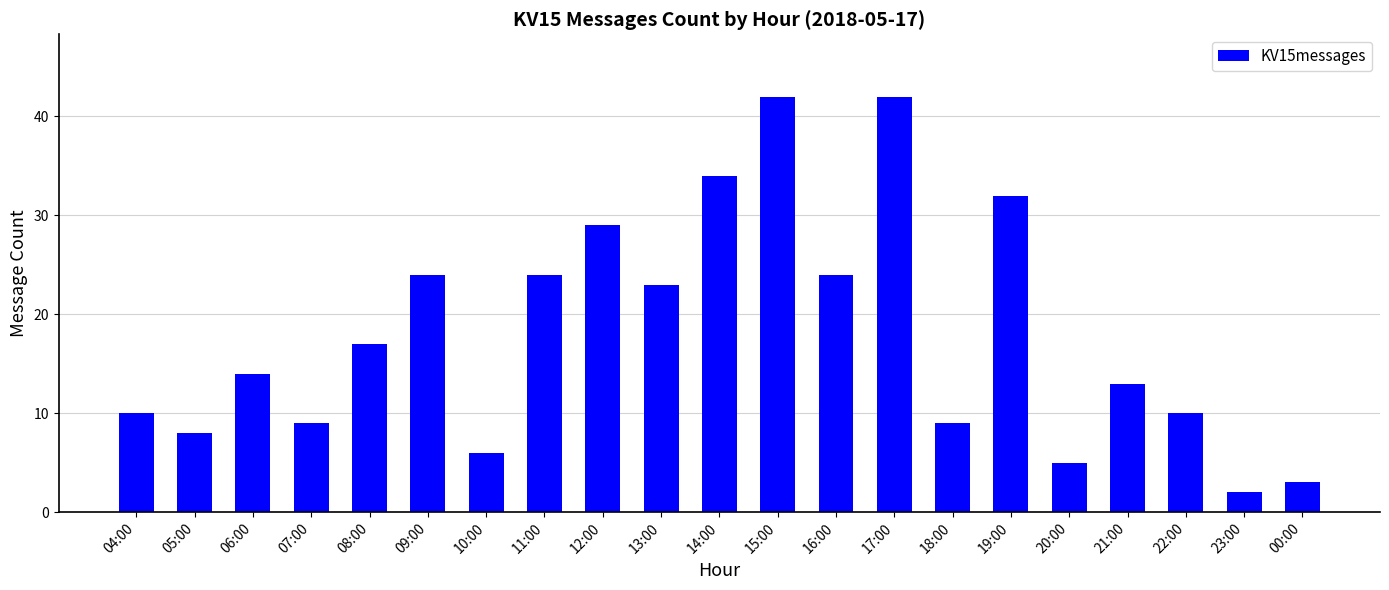

The value at 21:00 is 23. True or false?

False